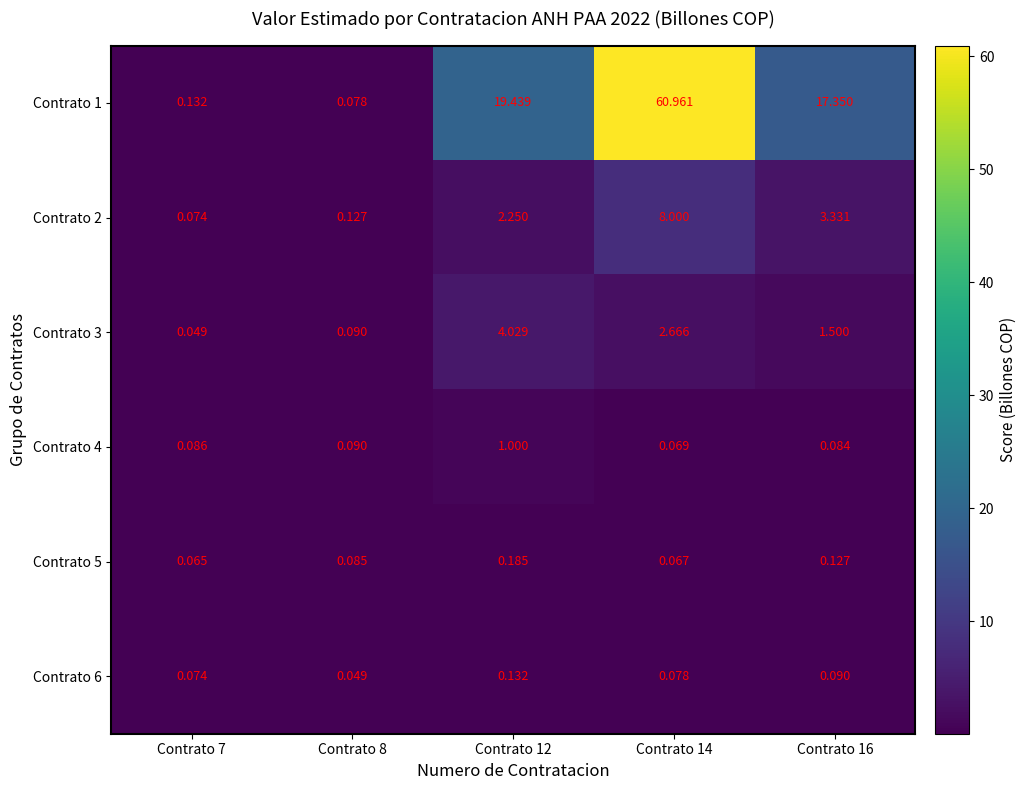

Is the value of Contrato 1 at Contrato 16 greater than the value of Contrato 4 at Contrato 8?

Yes